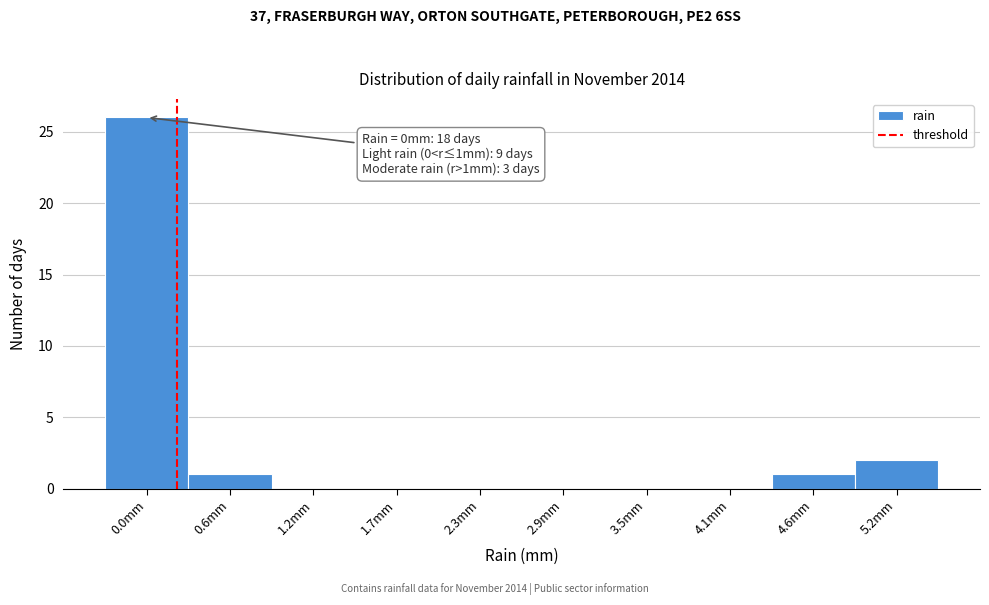

Reading left to right, list all the values displayed in this chart.

0.0mm=26	0.6mm=1	1.2mm=0	1.7mm=0	2.3mm=0	2.9mm=0	3.5mm=0	4.1mm=0	4.6mm=1	5.2mm=2